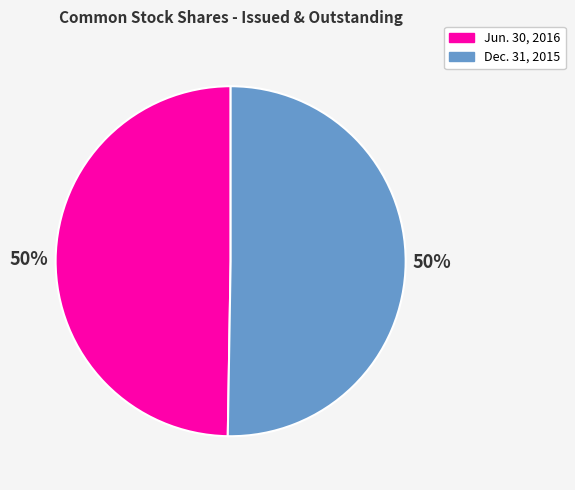

Count the number of slices in the pie.

2